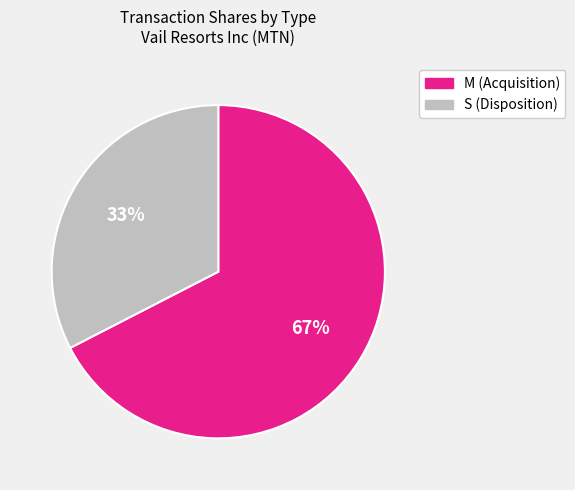

Count the number of slices in the pie.

2